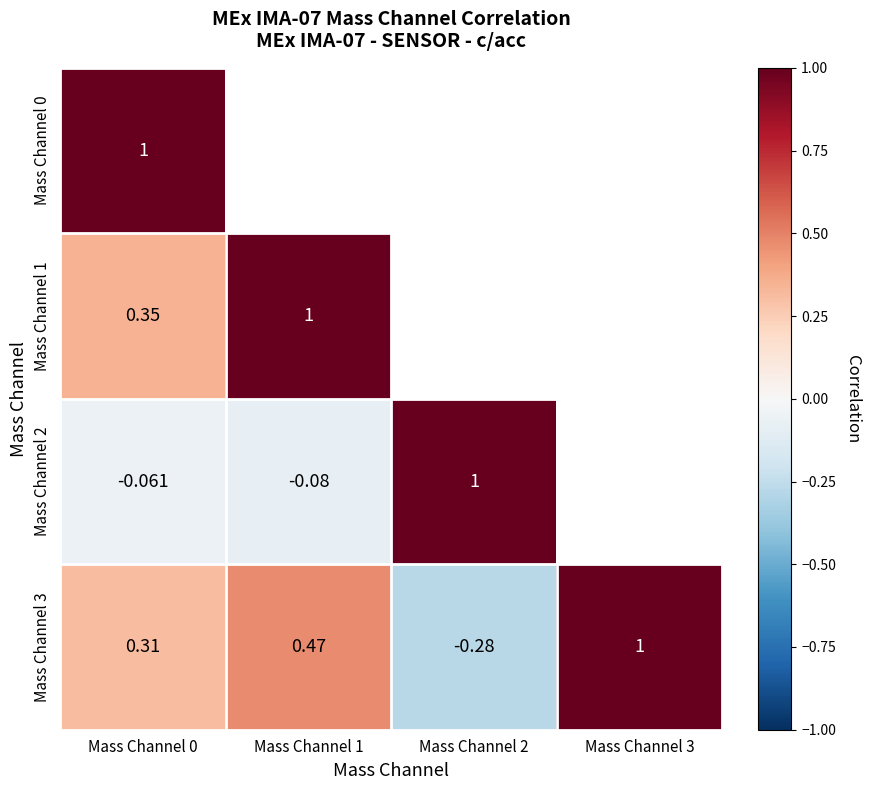

Is the value of Mass Channel 2 at Mass Channel 0 greater than the value of Mass Channel 1 at Mass Channel 0?

No